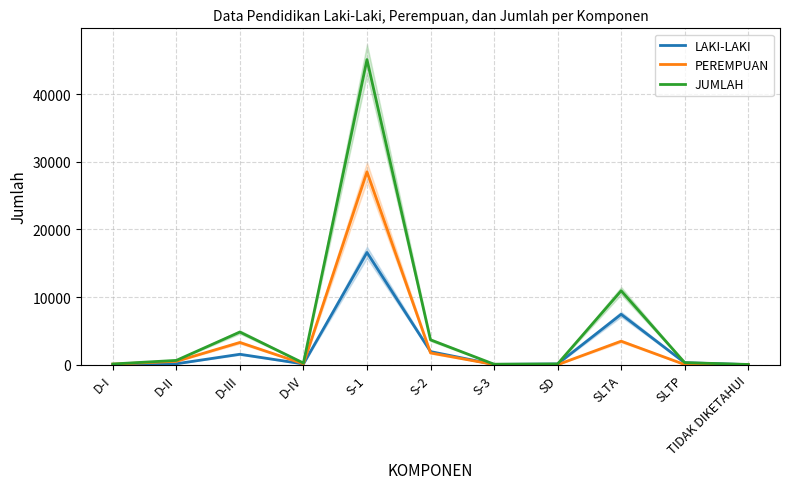

What is the spread (max minus min) of values at D-IV?

131